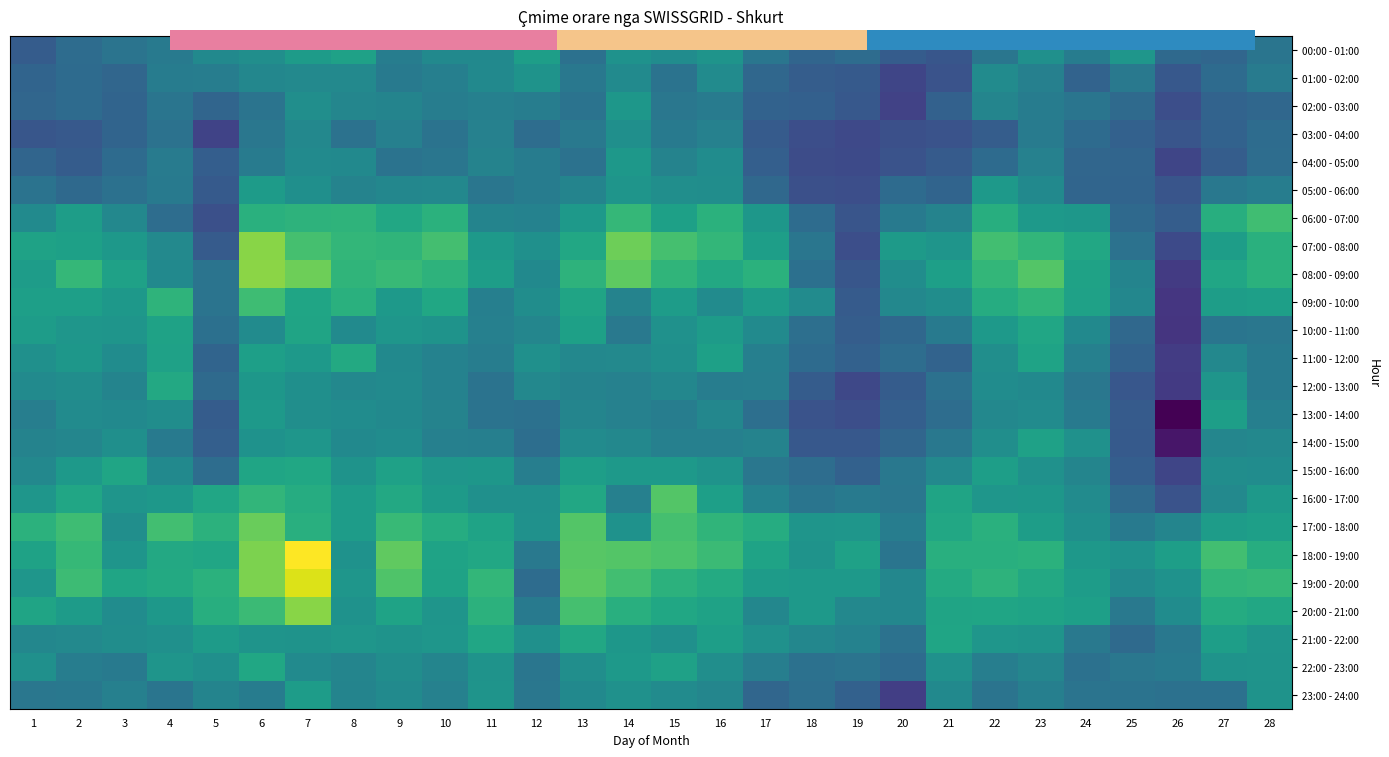

Which series has the widest spread of values?

08:00 - 09:00